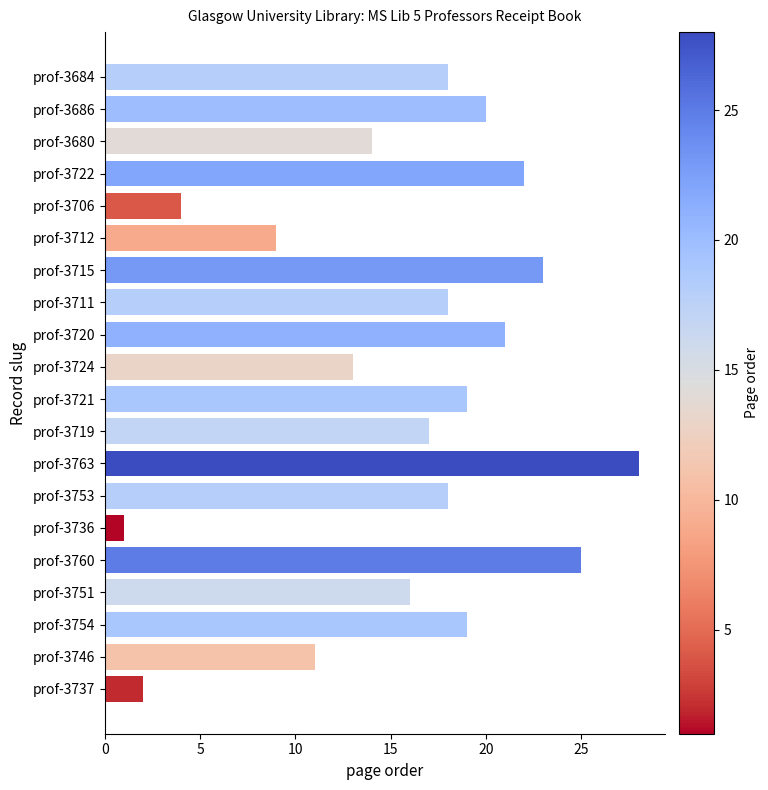

Approximately how many times larger is the value at prof-3720 compared to prof-3680?

1.5